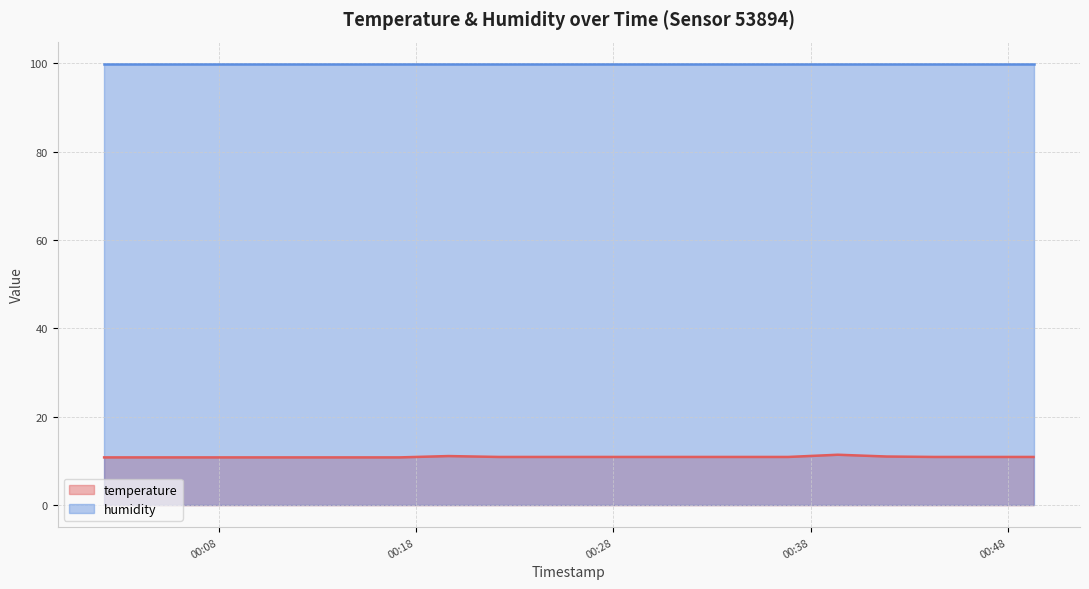

What is the minimum value shown in the chart?

10.8